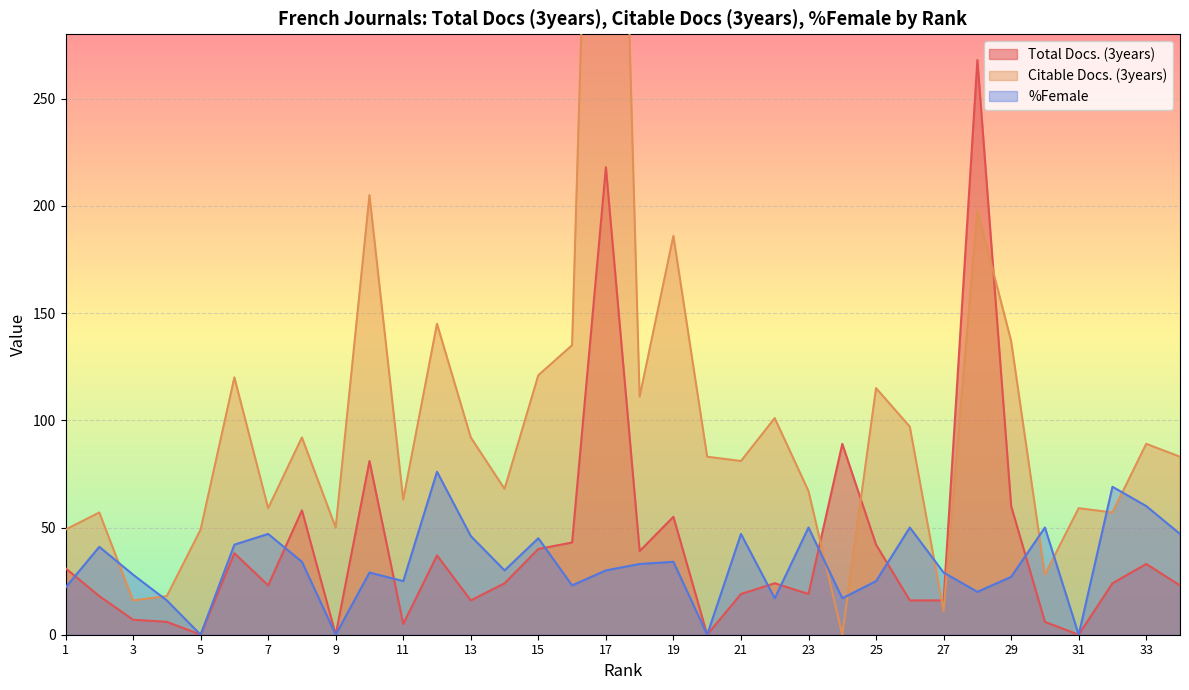

Where do Total Docs. (3years) and Citable Docs. (3years) first cross each other?

23 and 24